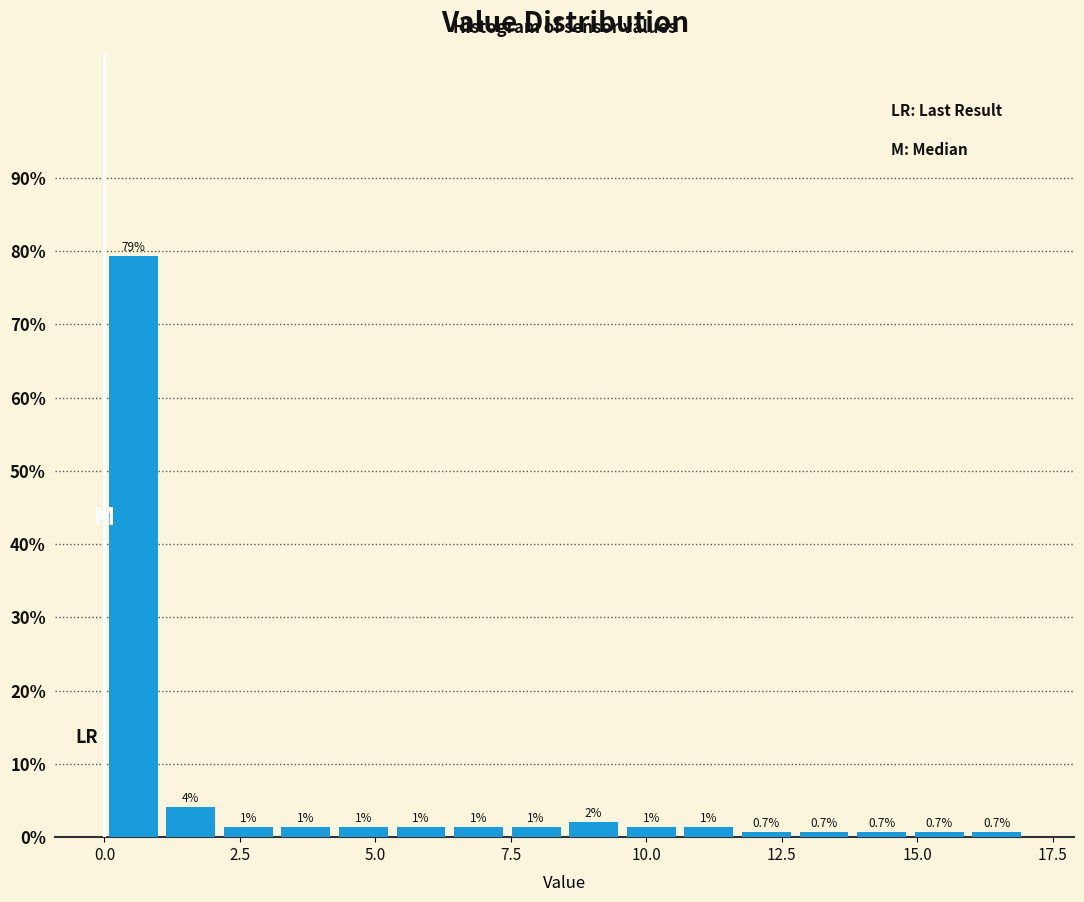

Around what value on the x-axis is the tallest bar? Give the approximate position of its centre, as read against the axis.

0.5